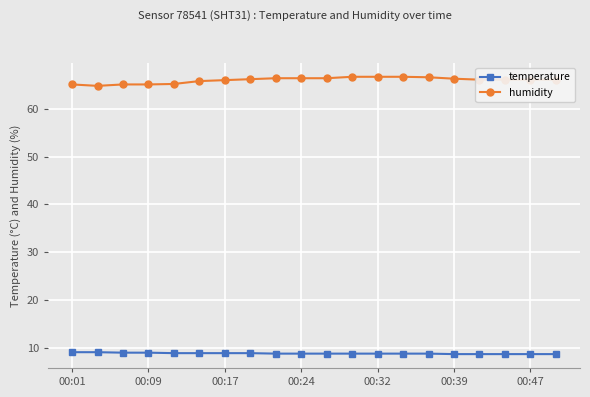

What is the value of the temperature point at the 8th from the left?

8.9